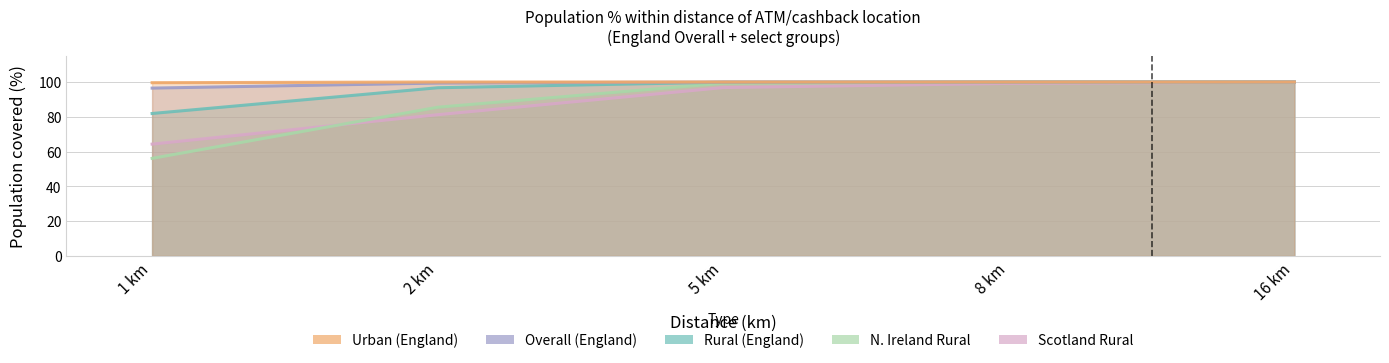

At how many categories does at least one series exceed 58?

5